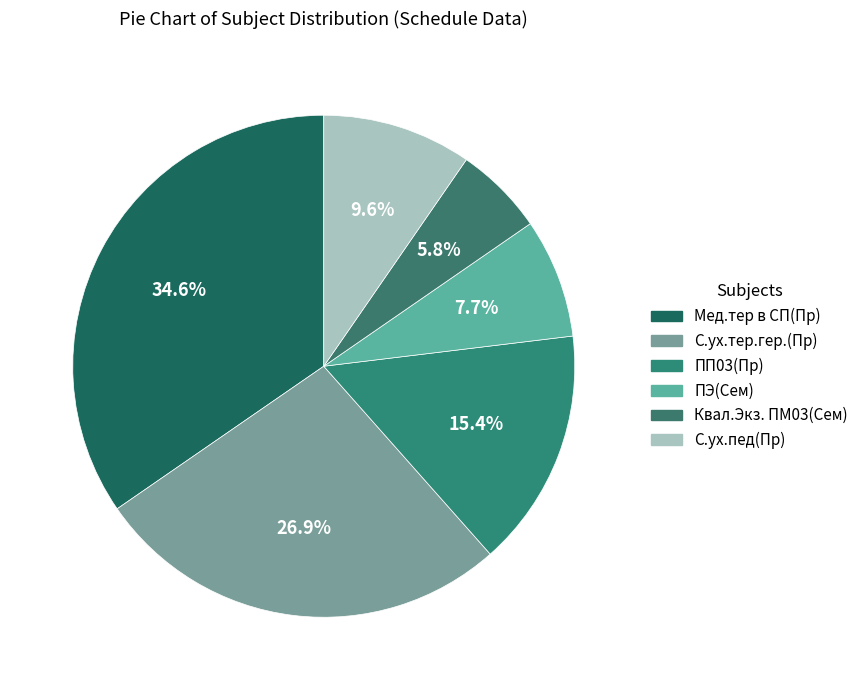

How many segments does this pie chart have?

6